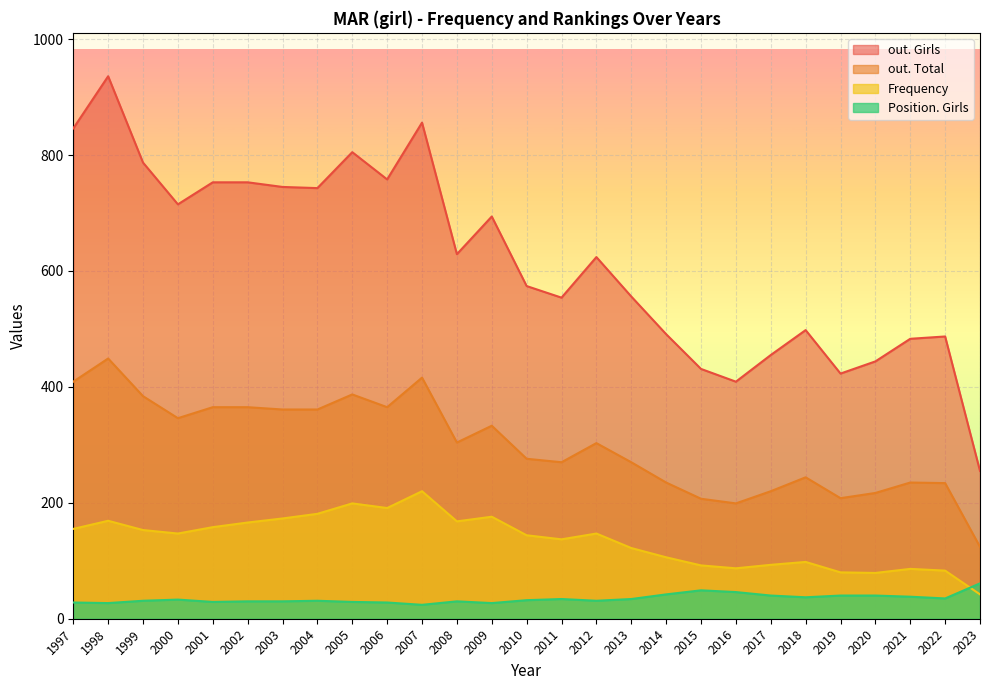

How many lines are shown in the chart?

4